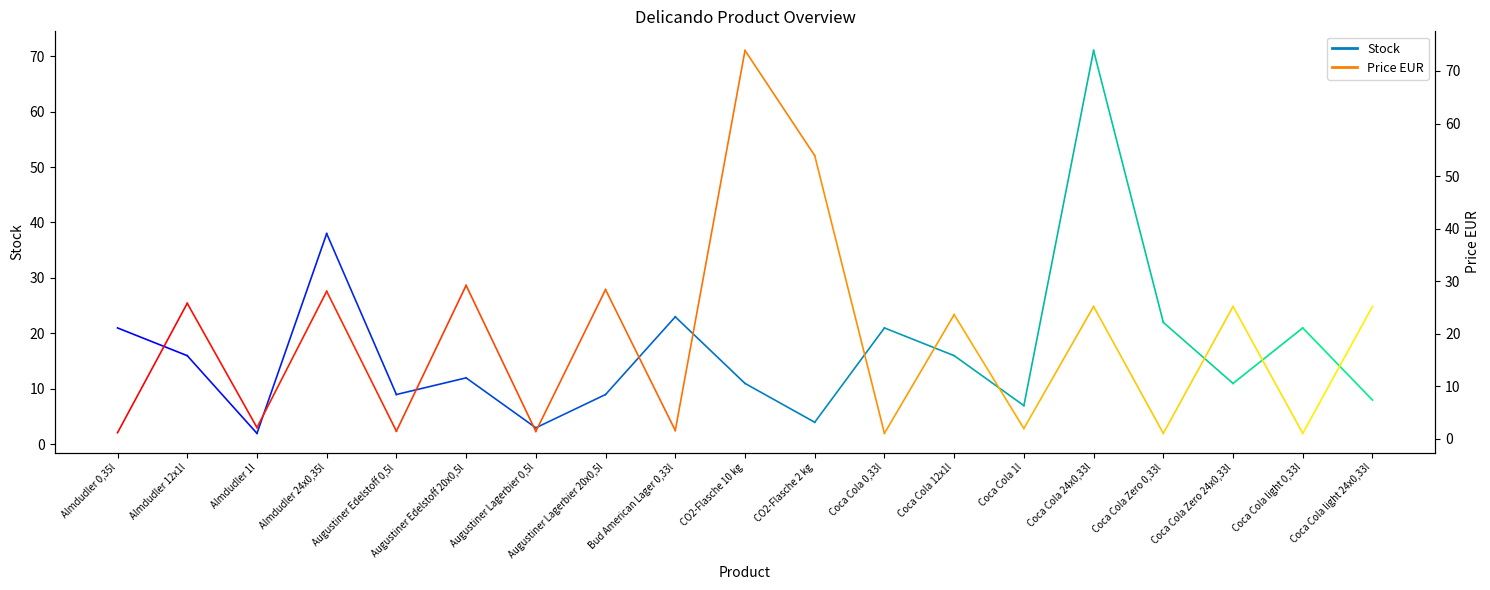

How many values in the Price_Almdudler 0,35l series exceed 25?

1